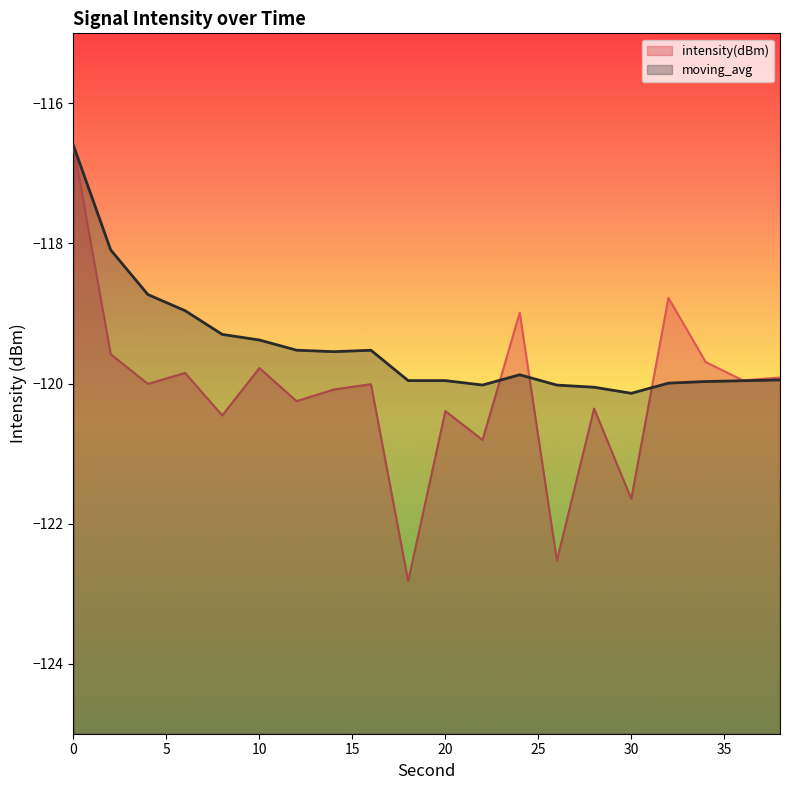

Reading left to right, transcribe all the data shown in this chart.

intensity(dBm): -116.6	-119.6	-120.0	-119.8	-120.5	-119.8	-120.3	-120.1	-120.0	-122.8	-120.4	-120.8	-119.0	-122.5	-120.4	-121.6	-118.8	-119.7	-120.0	-119.9
moving_avg: -116.6	-118.1	-118.7	-119.0	-119.3	-119.4	-119.5	-119.5	-119.5	-120.0	-120.0	-120.0	-119.9	-120.0	-120.1	-120.1	-120.0	-120.0	-120.0	-119.9